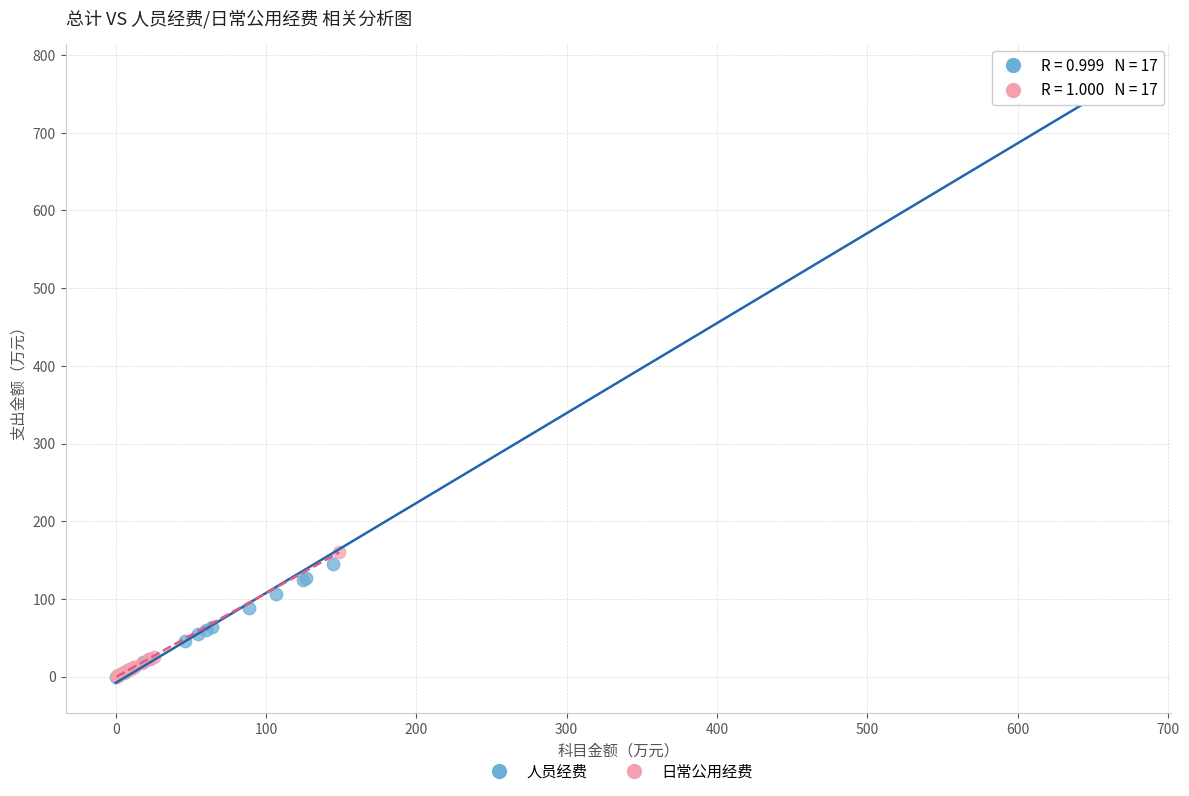

Which series has the largest Y range (max minus min)?

人员经费